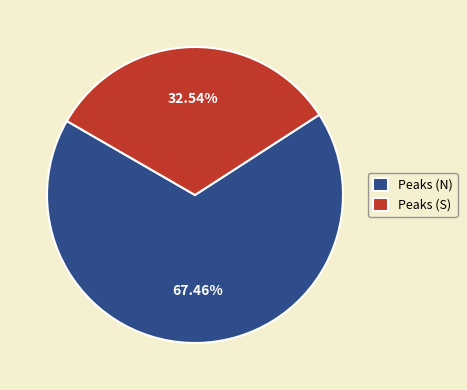

Between Peaks (N) and Peaks (S), which is larger?

Peaks (N)